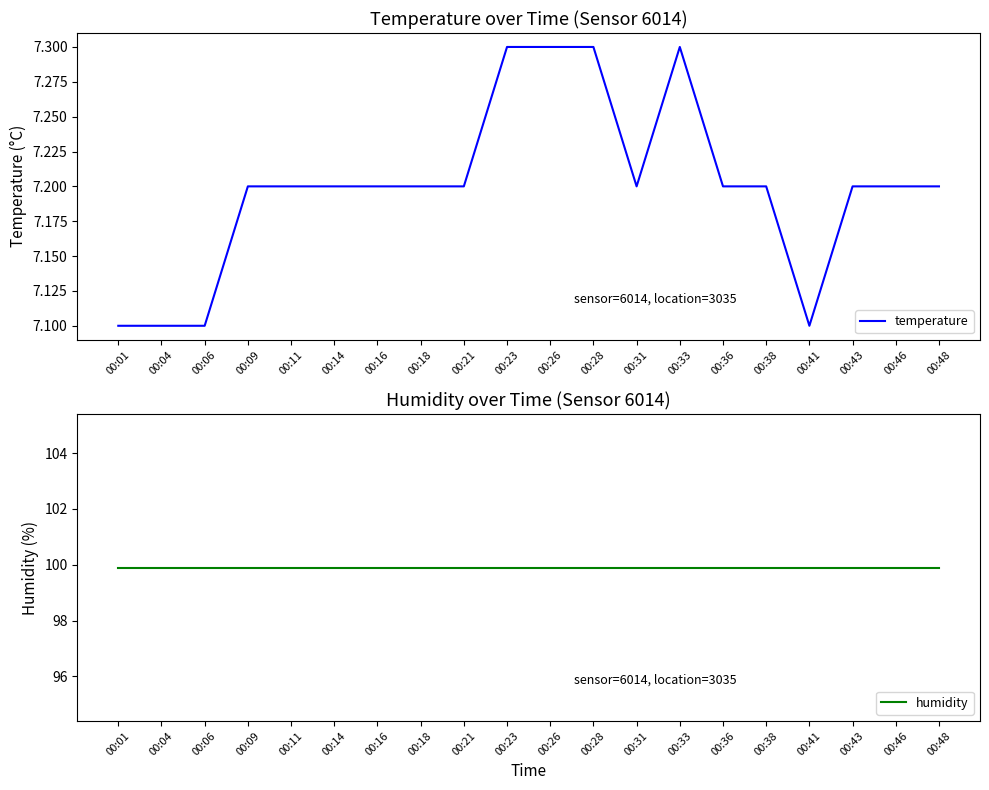

What is the difference between the highest and lowest values at 00:14?

92.7